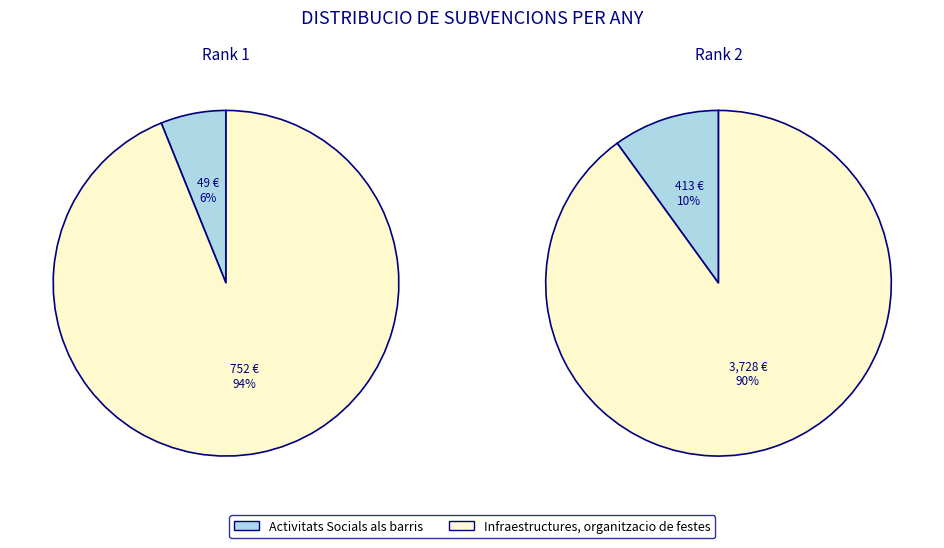

Rank the series by their maximum value, from highest to lowest.

Infraestructures, organitzacio de festes, Activitats Socials als barris